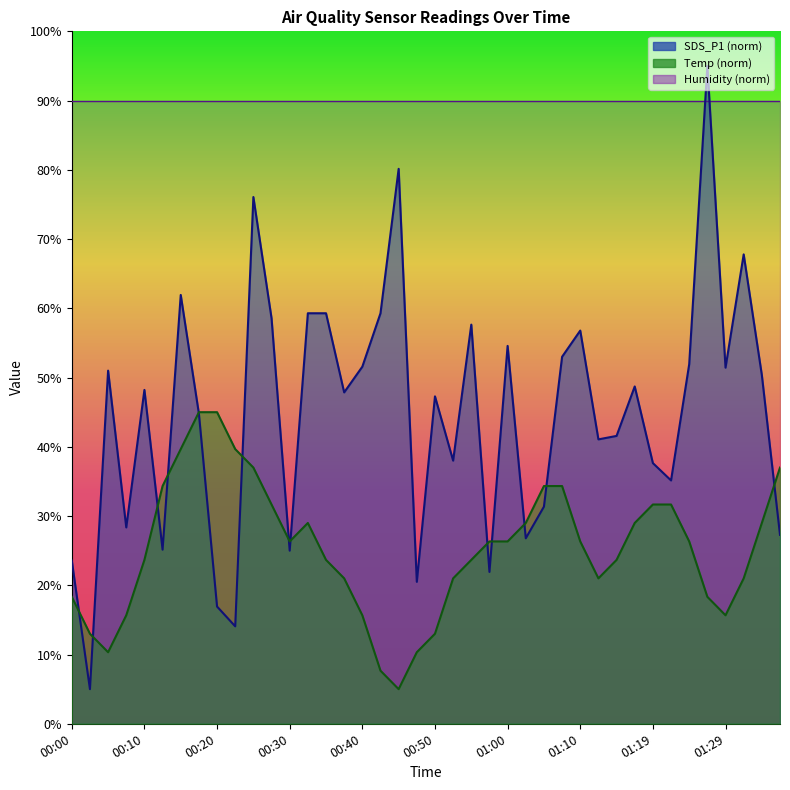

At 00:17, list the series in order from largest to smallest.

Temp, SDS_P1